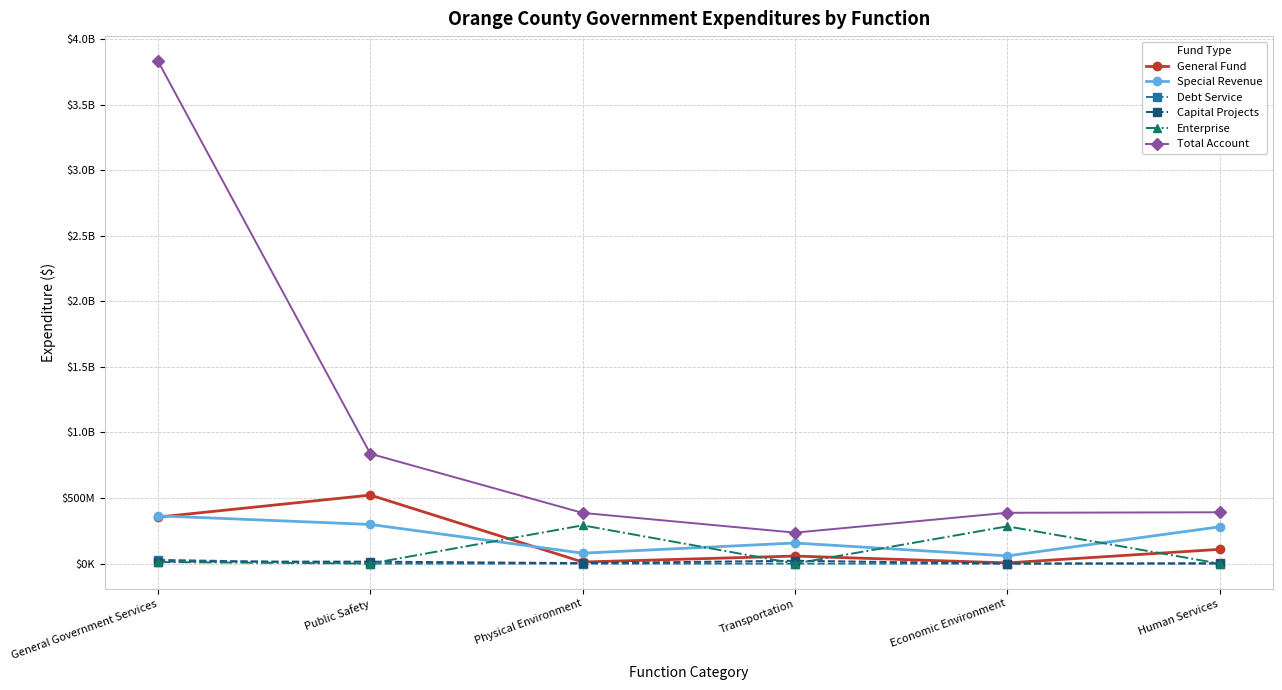

What is the spread (max minus min) of values at Physical Environment?

386428625